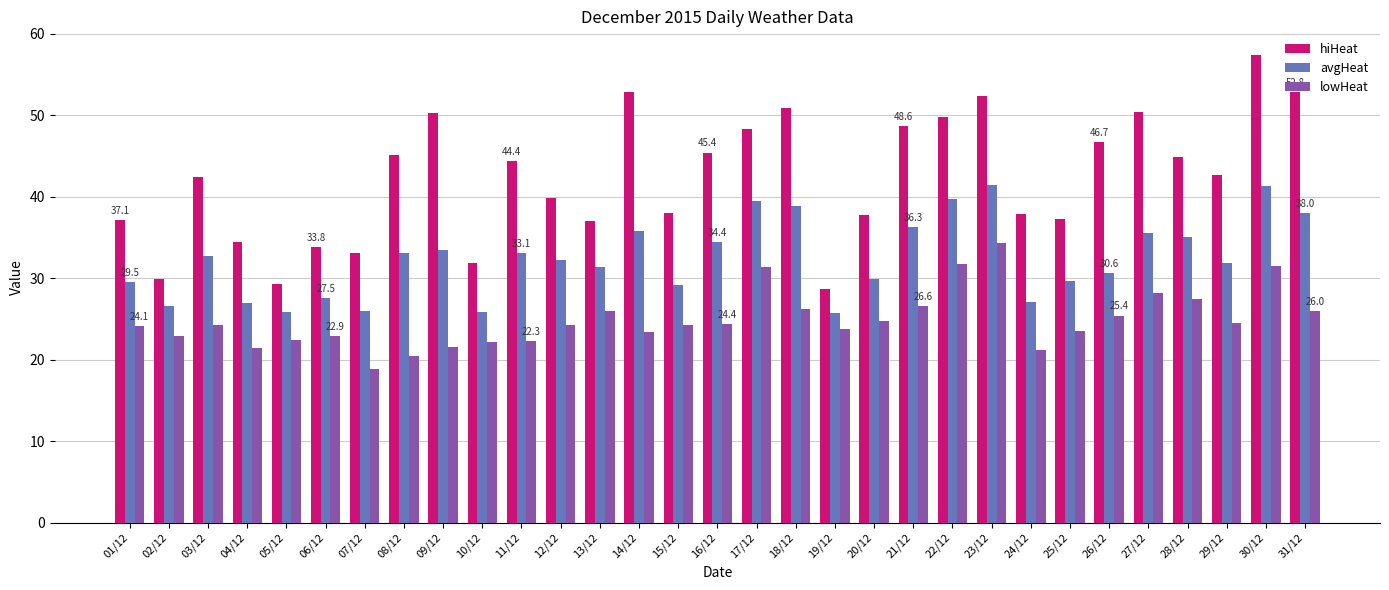

What is the difference between the second highest and second lowest values in the avgHeat series?

15.5